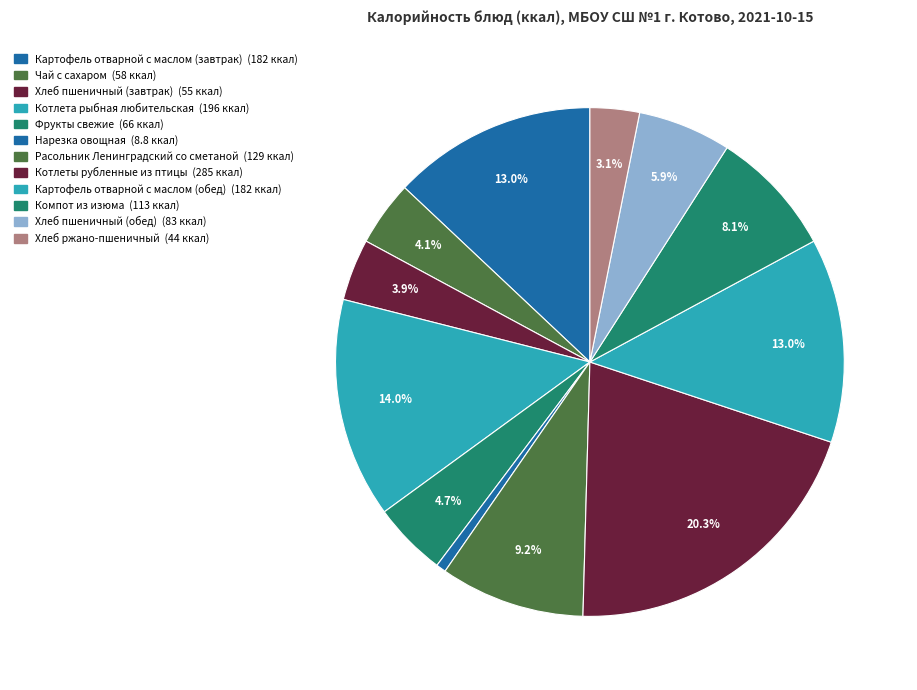

To the nearest percent, what is the average slice percentage?

8%